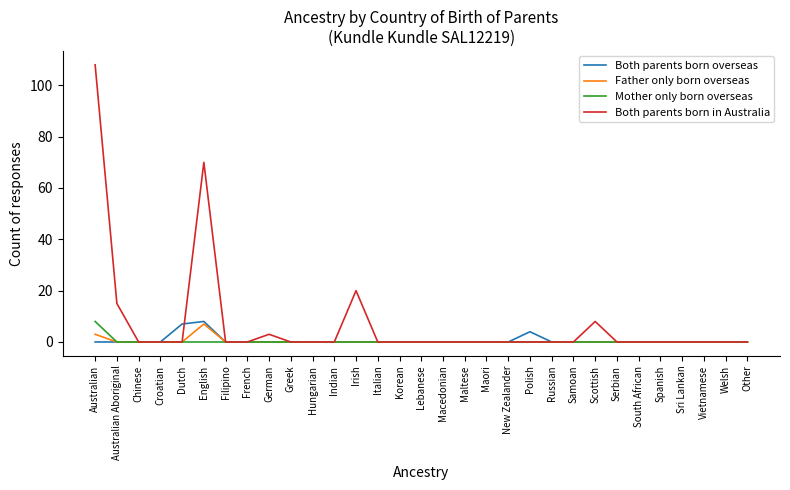

Which series has the largest total across all categories?

Both parents born in Australia